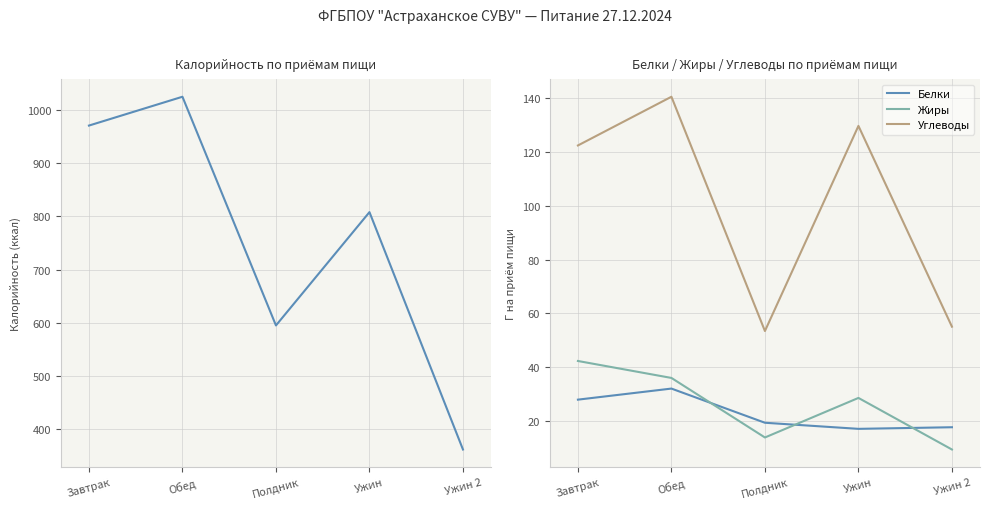

What is the difference between the second highest and second lowest values in the Калорийность series?

376.3